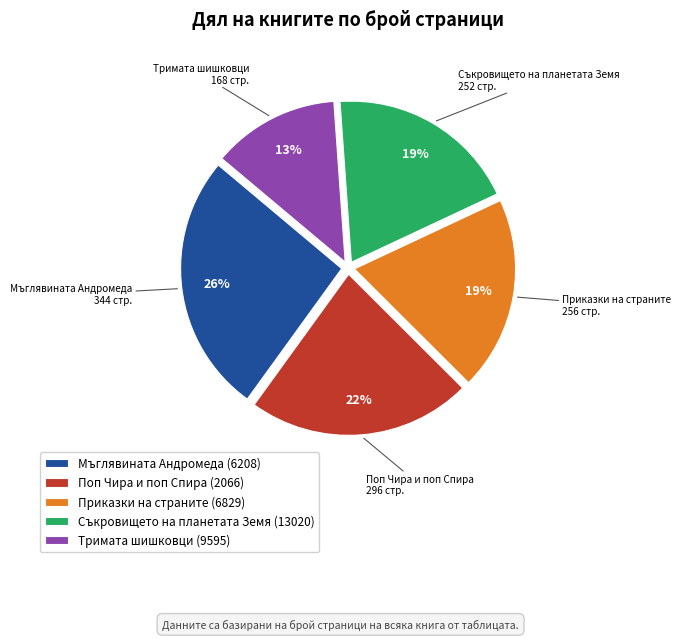

Does Мъглявината Андромеда (6208) account for over 50% of the chart?

No